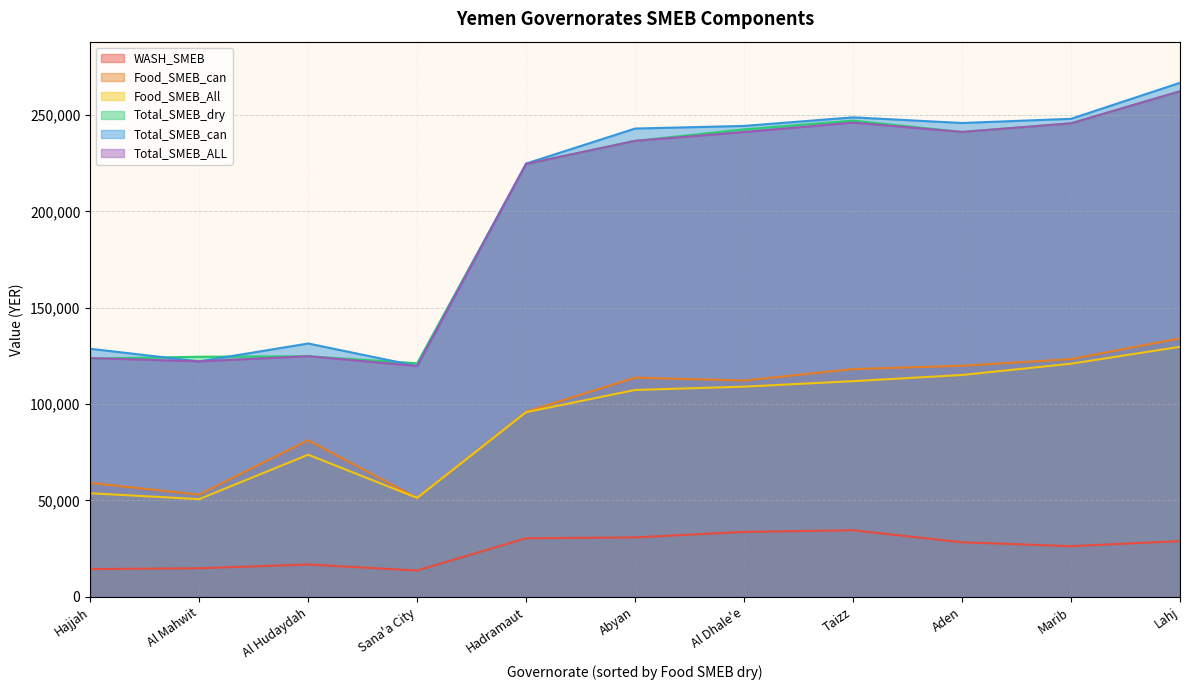

What is the difference between the second highest and minimum values in the Total_SMEB_ALL series?

126265.5